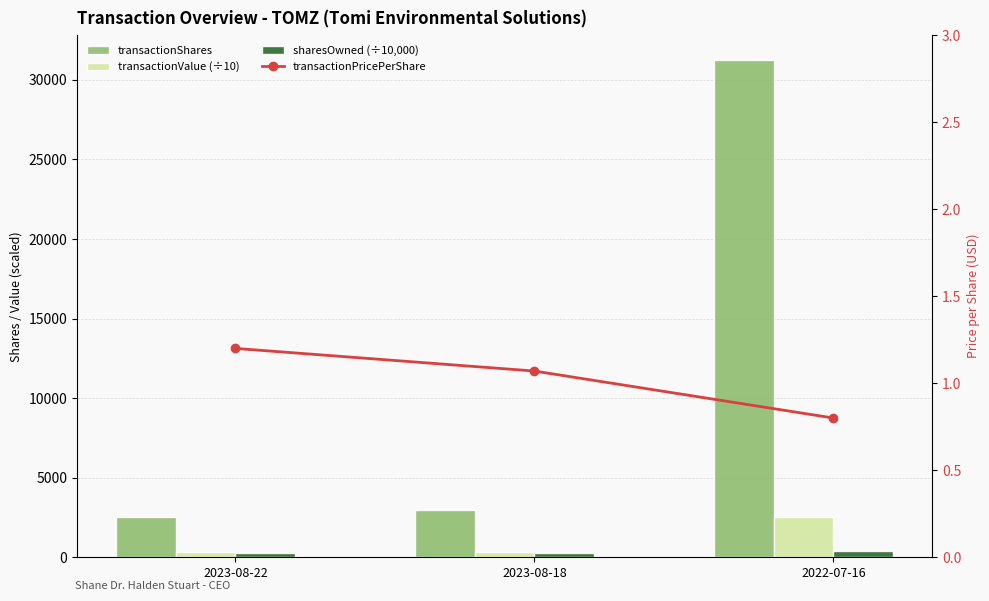

The value of transactionShares at 2022-07-16 is 52767.8. True or false?

False